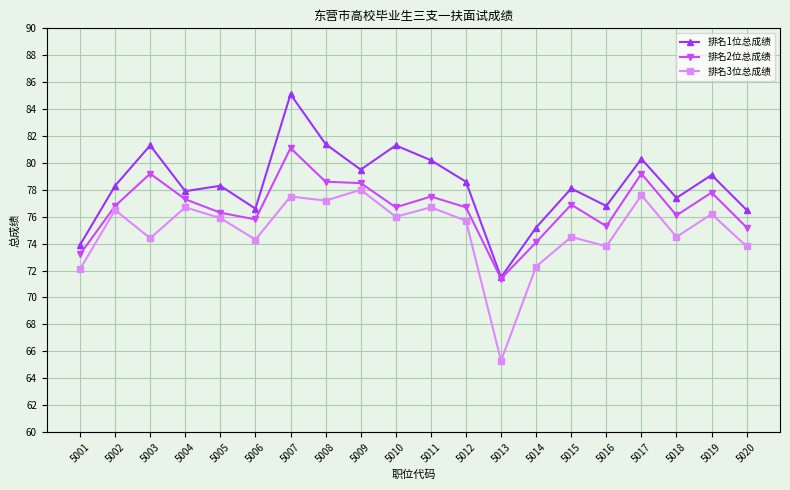

What is the approximate value of 排名1位总成绩 at 5009?

79.5